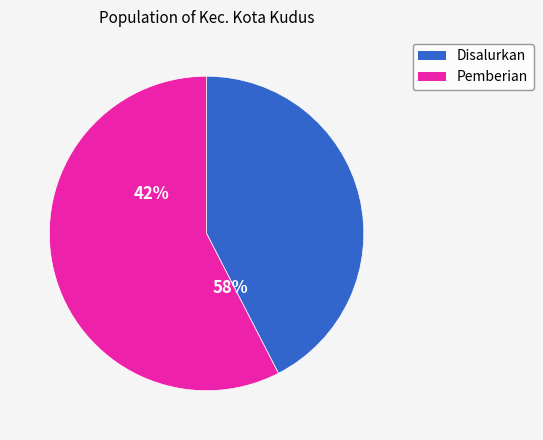

True or false: SD 2 PANJUNAN accounts for 1% of the total.

False